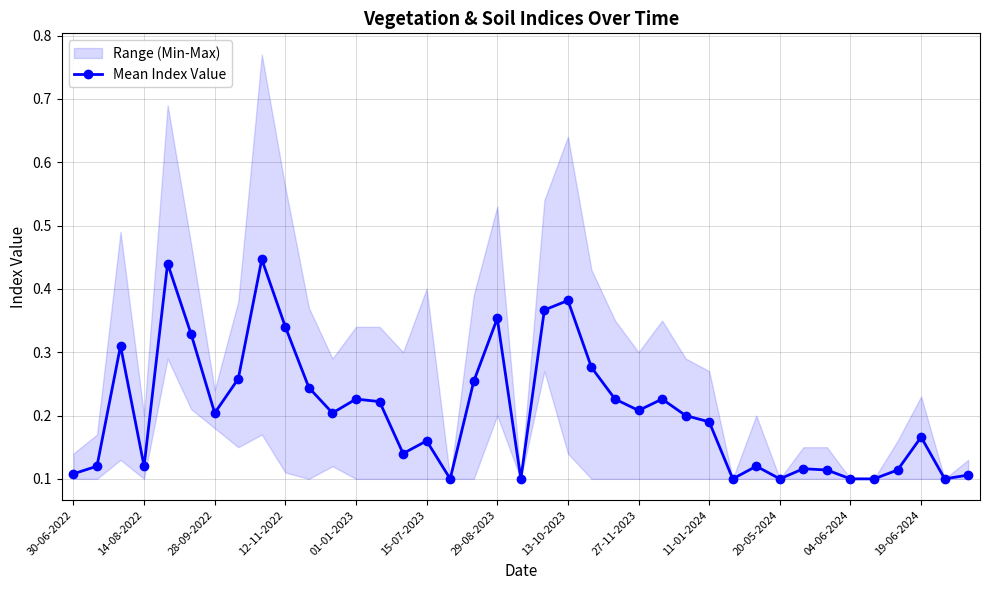

The value at 31 is 0.1. True or false?

True